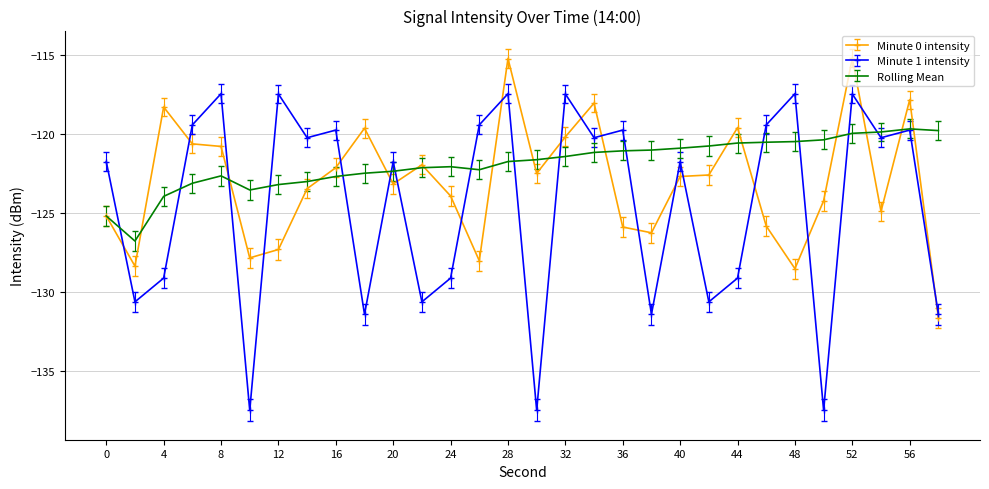

Which series has the largest total across all categories?

Rolling Mean